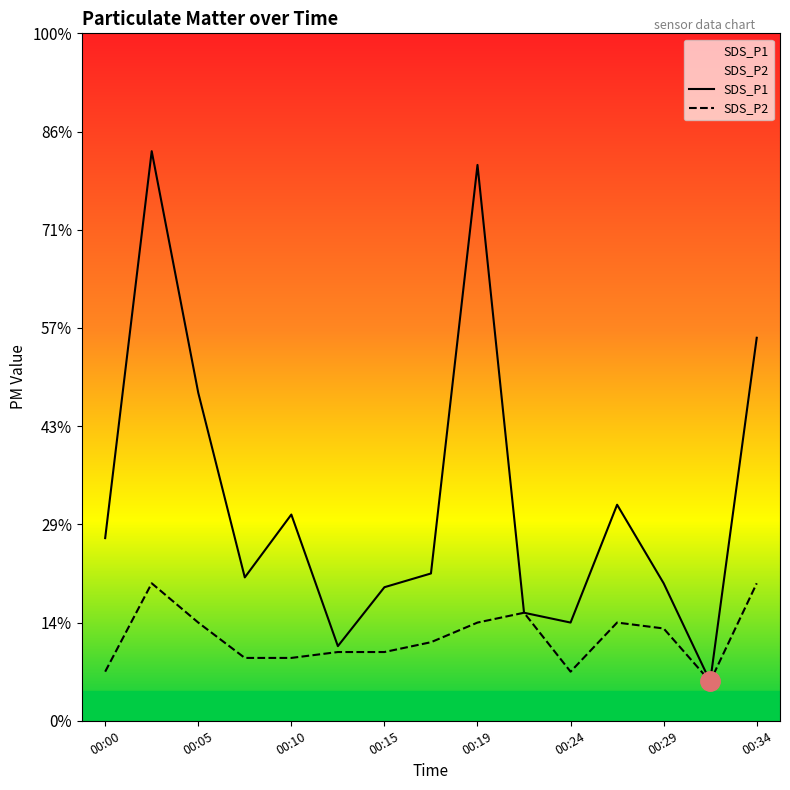

Reading left to right, what are all the values shown in this chart?

SDS_P1: 0.9	2.9	1.7	0.7	1.1	0.4	0.7	0.8	2.8	0.6	0.5	1.1	0.7	0.2	1.9
SDS_P2: 0.2	0.7	0.5	0.3	0.3	0.3	0.3	0.4	0.5	0.6	0.2	0.5	0.5	0.2	0.7